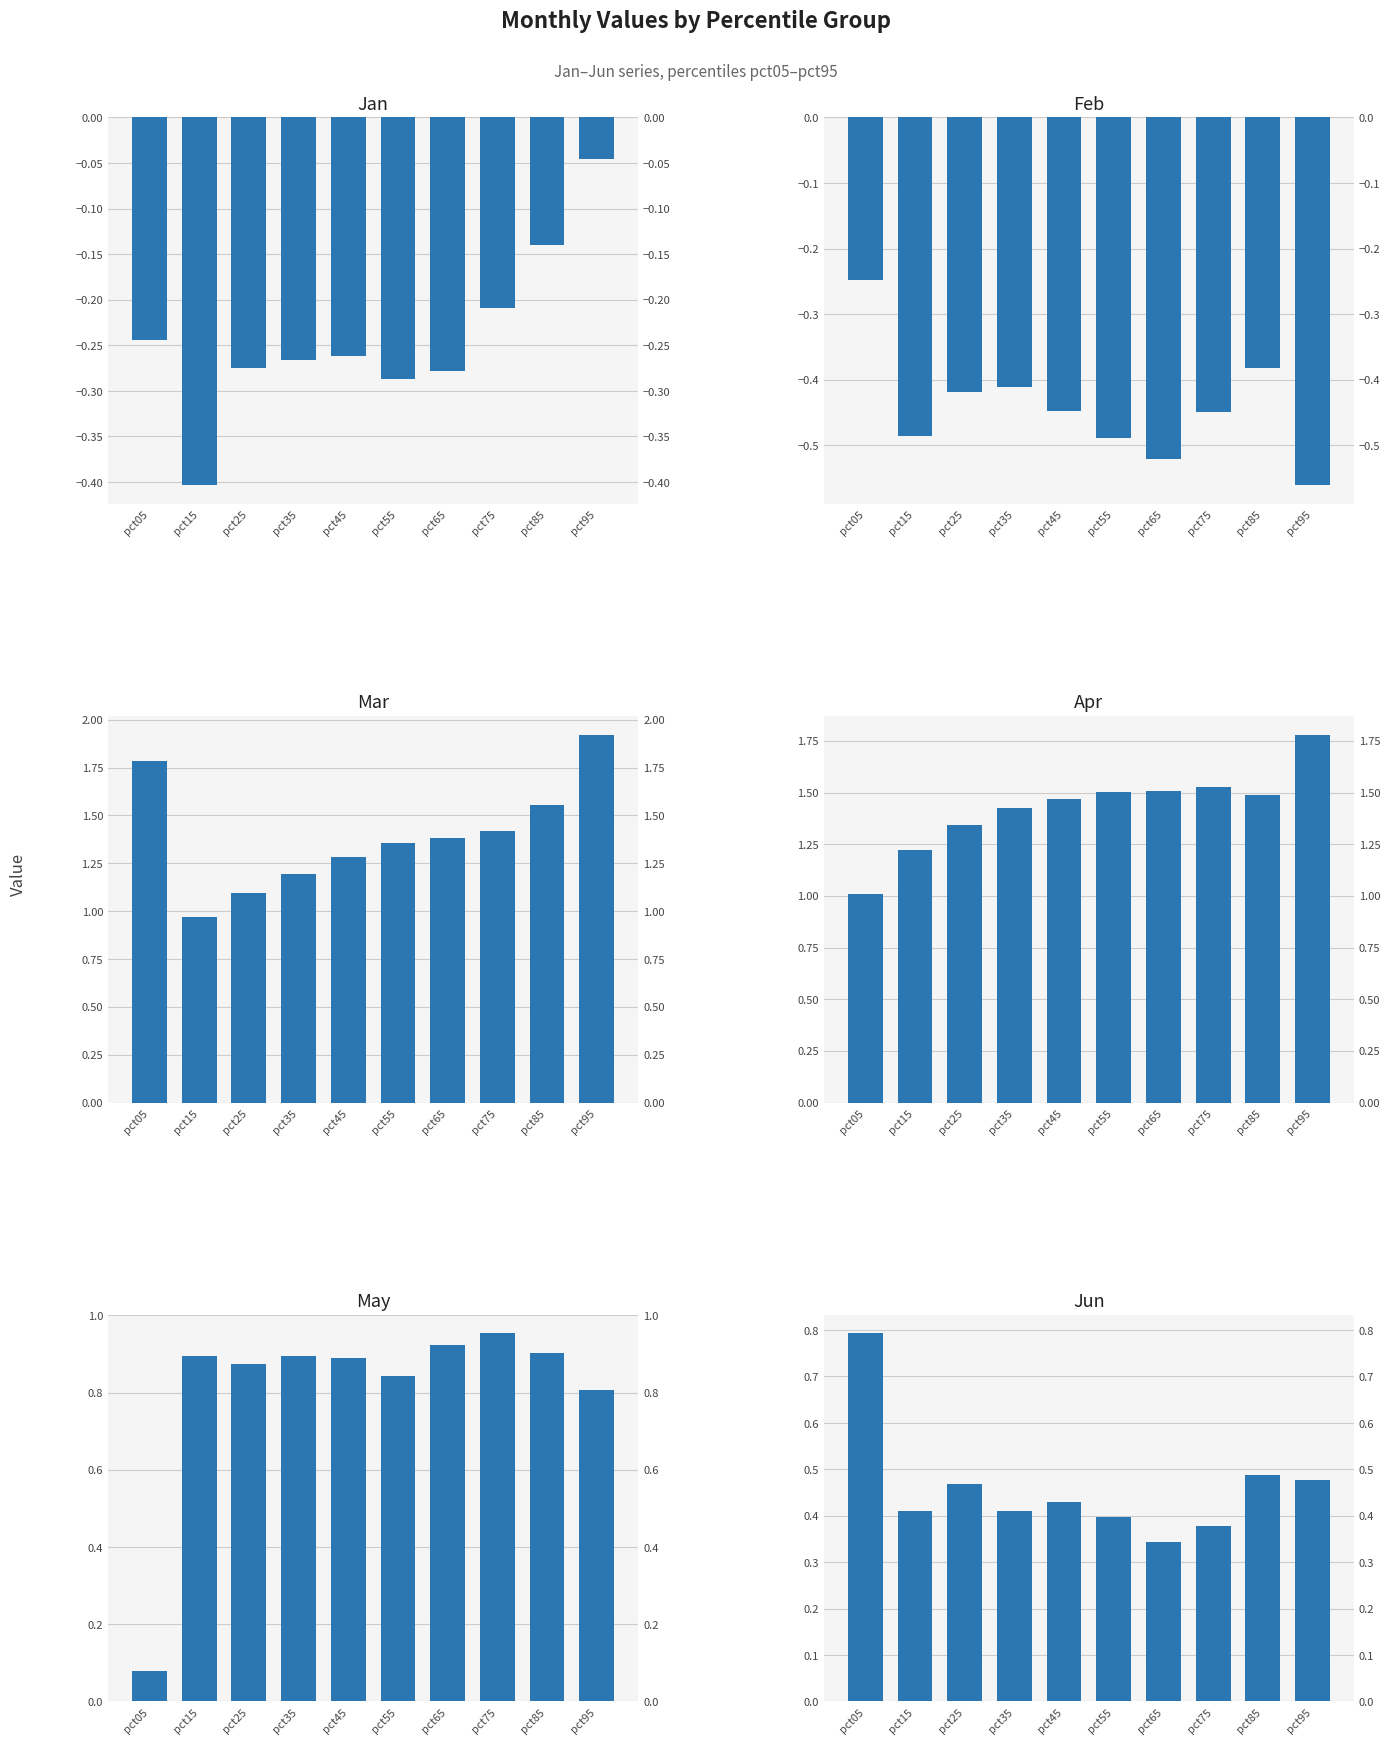

List the labels in order of May value, largest first.

pct75, pct65, pct85, pct35, pct15, pct45, pct25, pct55, pct95, pct05